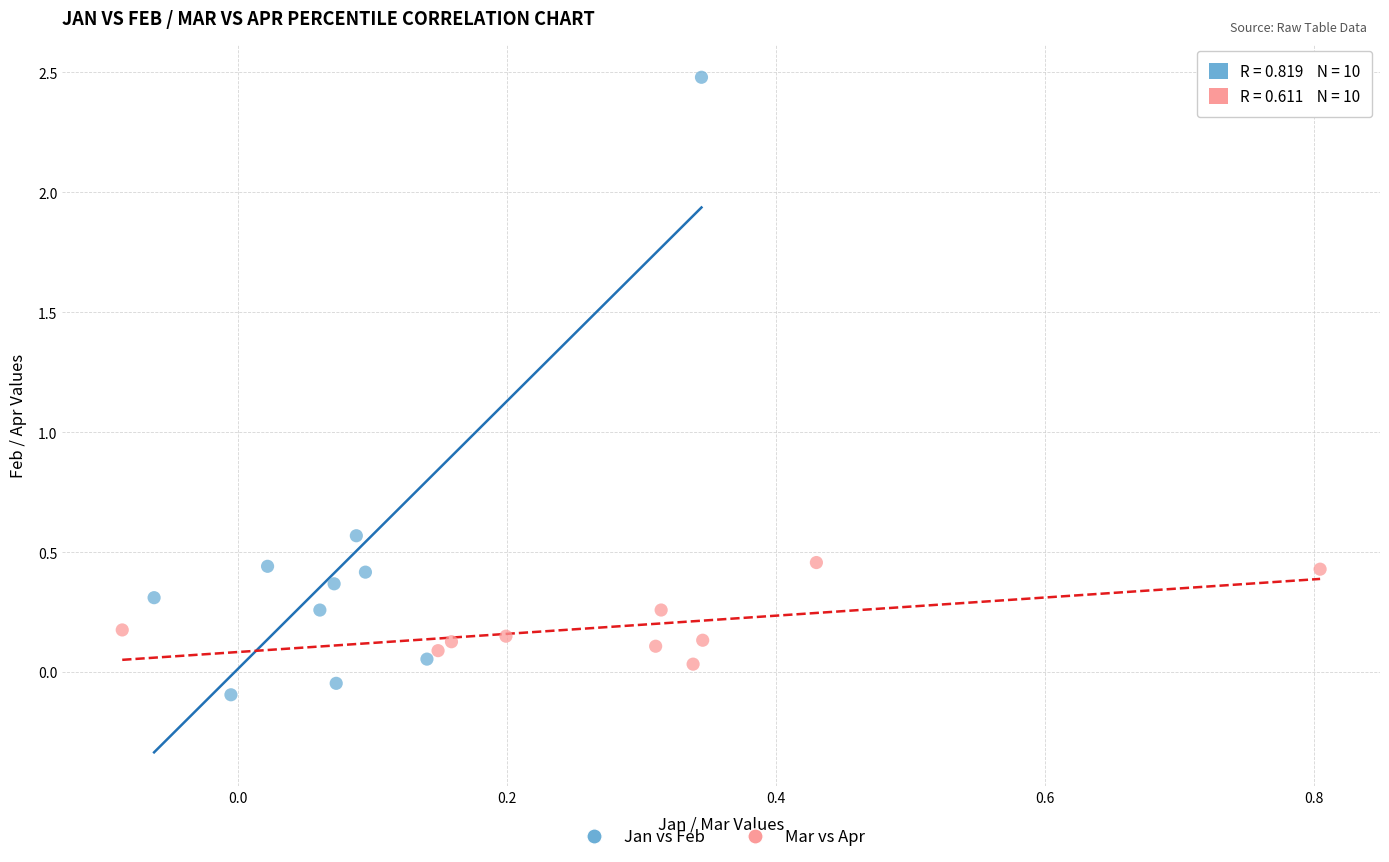

Which series has the largest Y range (max minus min)?

Jan vs Feb